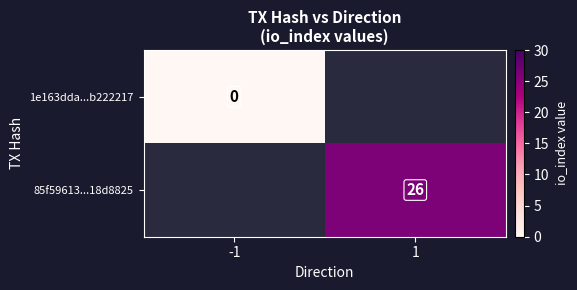

True or false: 85f59613...18d8825 has a value of 42 at 1.

False